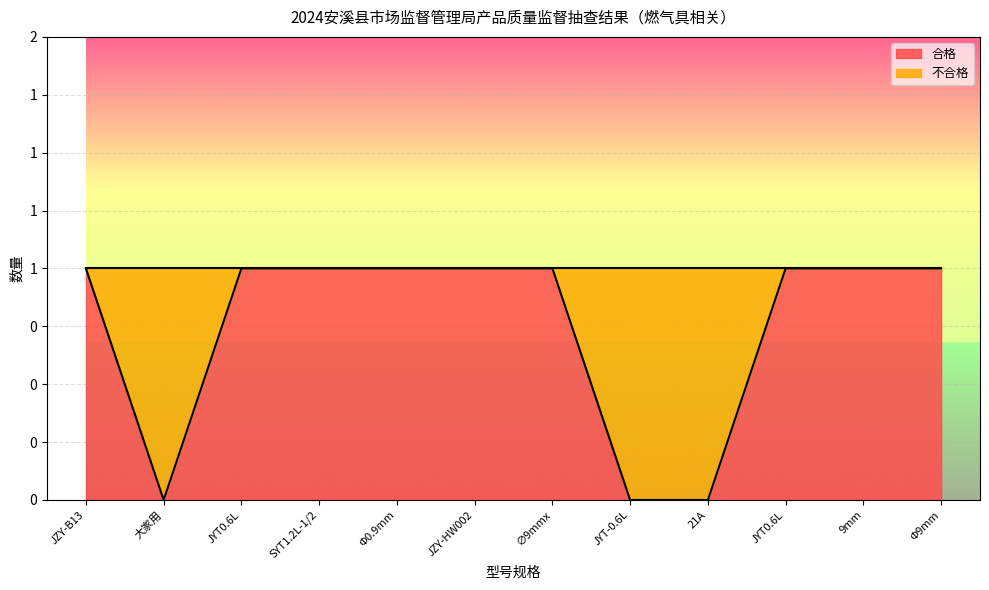

Reading right to left, transcribe all the data shown in this chart.

1	1	1	0	0	1	1	1	1	1	0	1